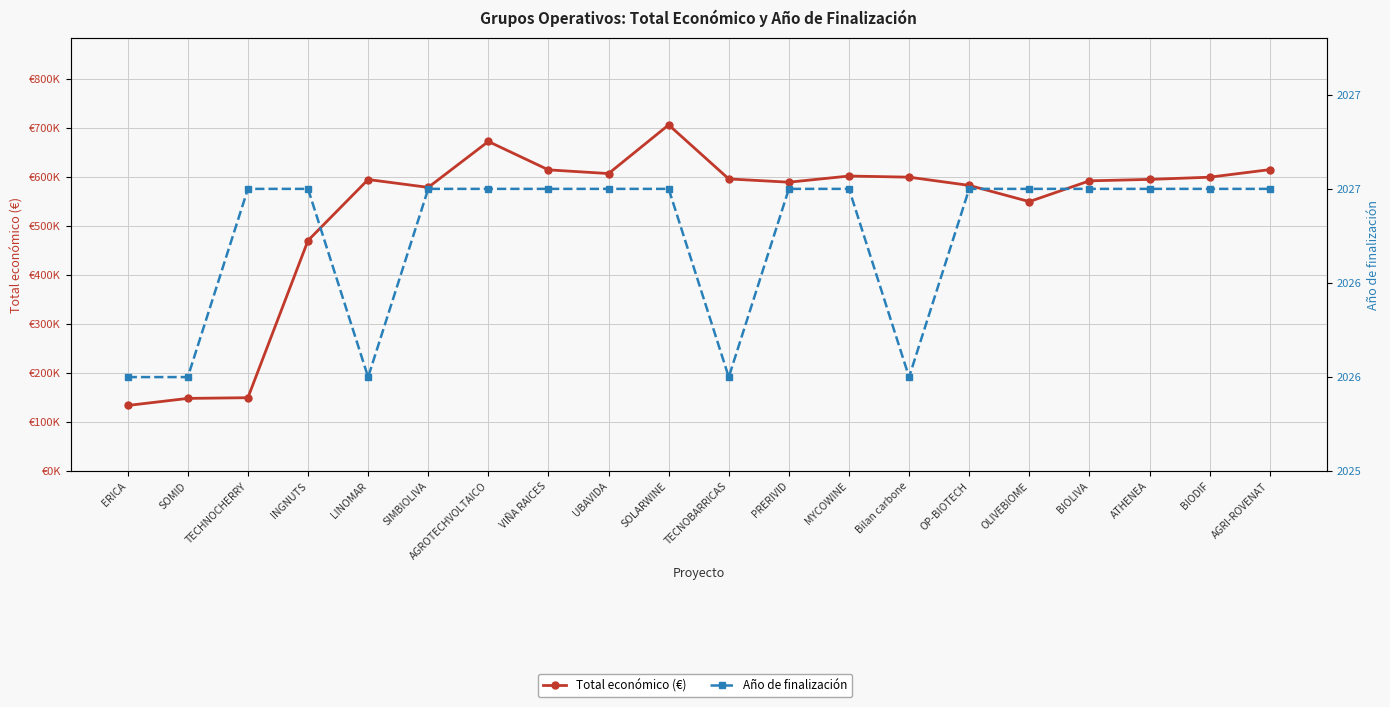

Reading left to right, list all the values displayed in this chart.

Total económico (€): 134112.0	148534.0	149950.0	470675.0	595173.0	579152.0	672807.0	614907.0	607342.0	706697.0	596384.0	589731.0	602295.4	599992.0	583223.0	550111.0	592475.0	595436.0	599927.0	615375.0
Año de finalización: 2026.0	2026.0	2027.0	2027.0	2026.0	2027.0	2027.0	2027.0	2027.0	2027.0	2026.0	2027.0	2027.0	2026.0	2027.0	2027.0	2027.0	2027.0	2027.0	2027.0